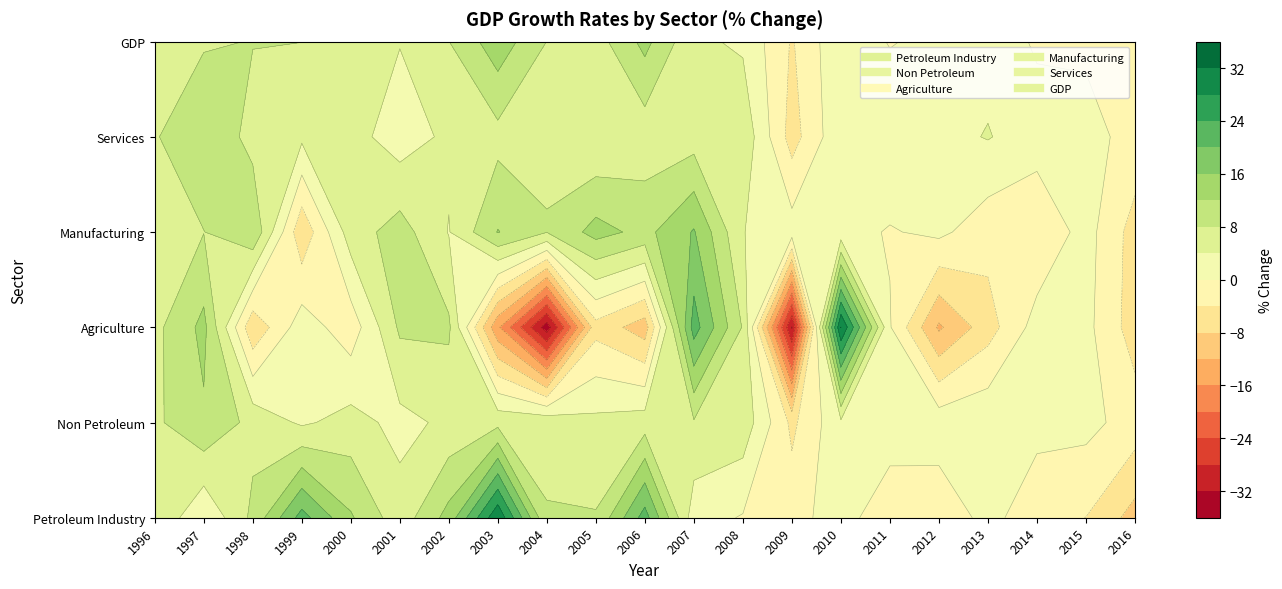

True or false: Agriculture has a value of -34.2 at 8.

True